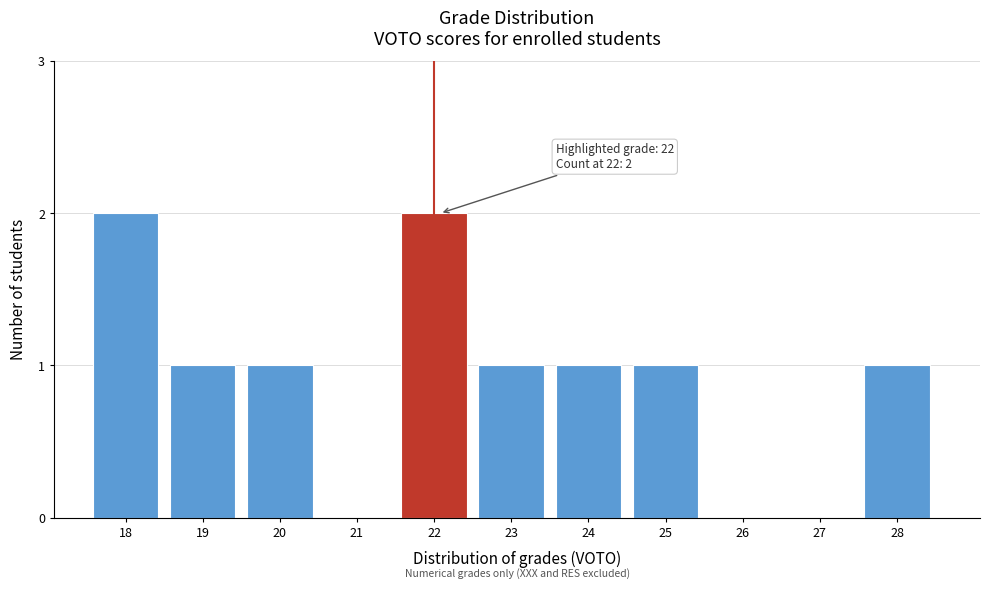

Reading left to right, transcribe all the data shown in this chart.

18=2	19=1	20=1	21=0	22=2	23=1	24=1	25=1	26=0	27=0	28=1